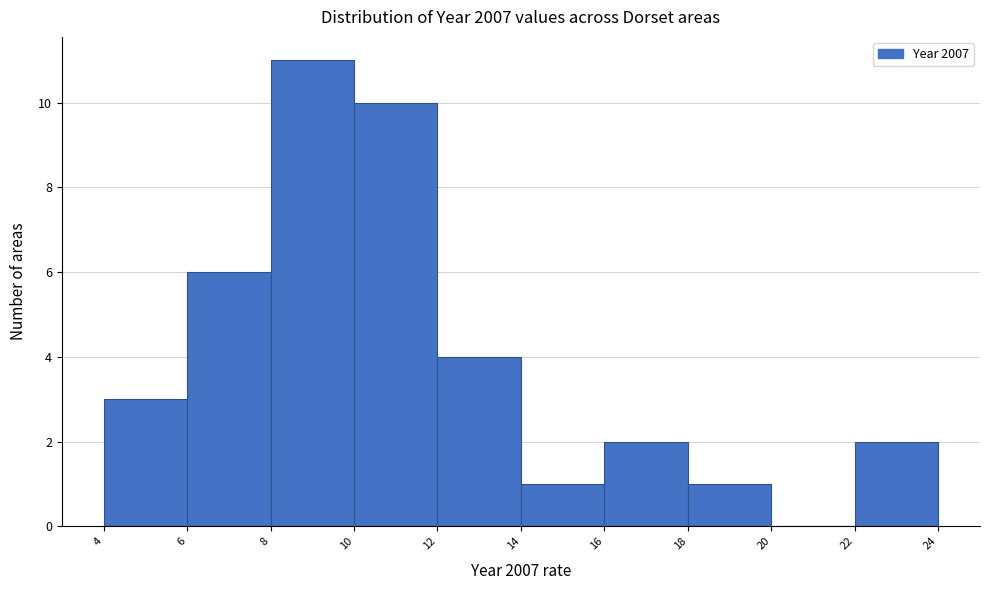

Reading left to right, transcribe this chart: for each bar, give the range it covers on the x-axis and its height. The values are not printed on the chart, so give them approximately, as read against the axis.

4 to 6: 3
6 to 8: 6
8 to 10: 11
10 to 12: 10
12 to 14: 4
14 to 16: 1
16 to 18: 2
18 to 20: 1
20 to 22: 0
22 to 24: 2